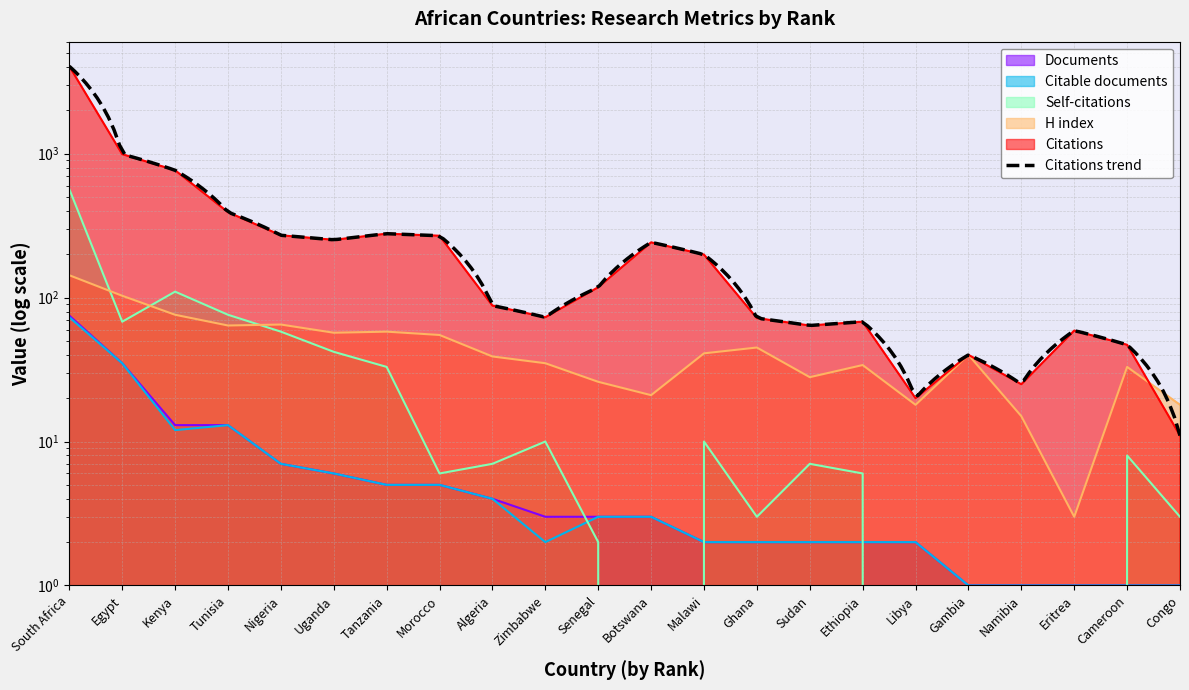

Between which two adjacent categories do H index and Self-citations first intersect?

South Africa and Egypt